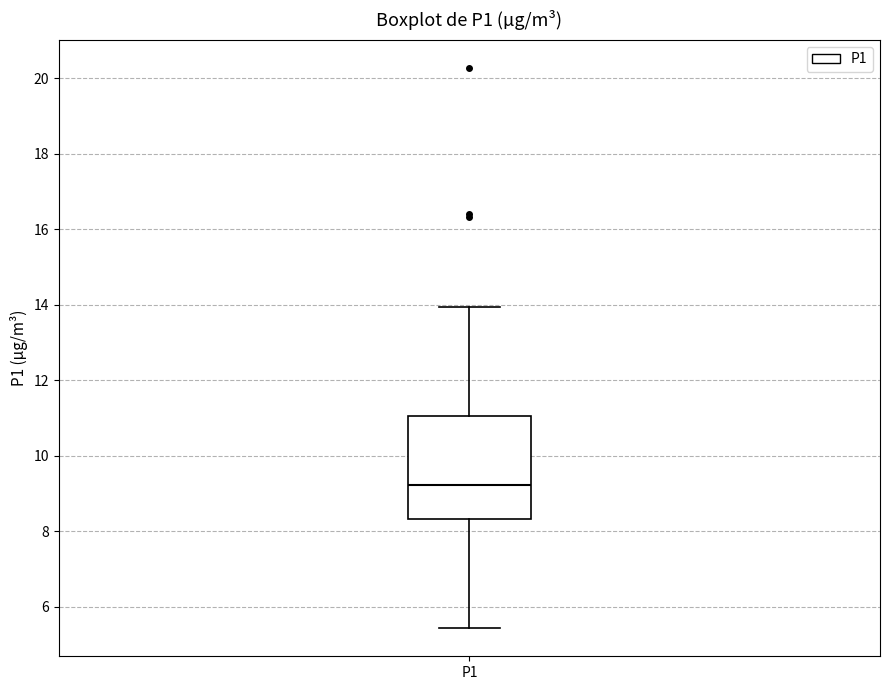

Transcribe this box plot: give where the median line is, the range the box spans, and where the two whiskers end, as read against the y-axis. The values are not printed on the chart, so give them approximately, as read against the axis.

median 9.2, box 8.4 to 11.0, whiskers 5.4 to 14.0